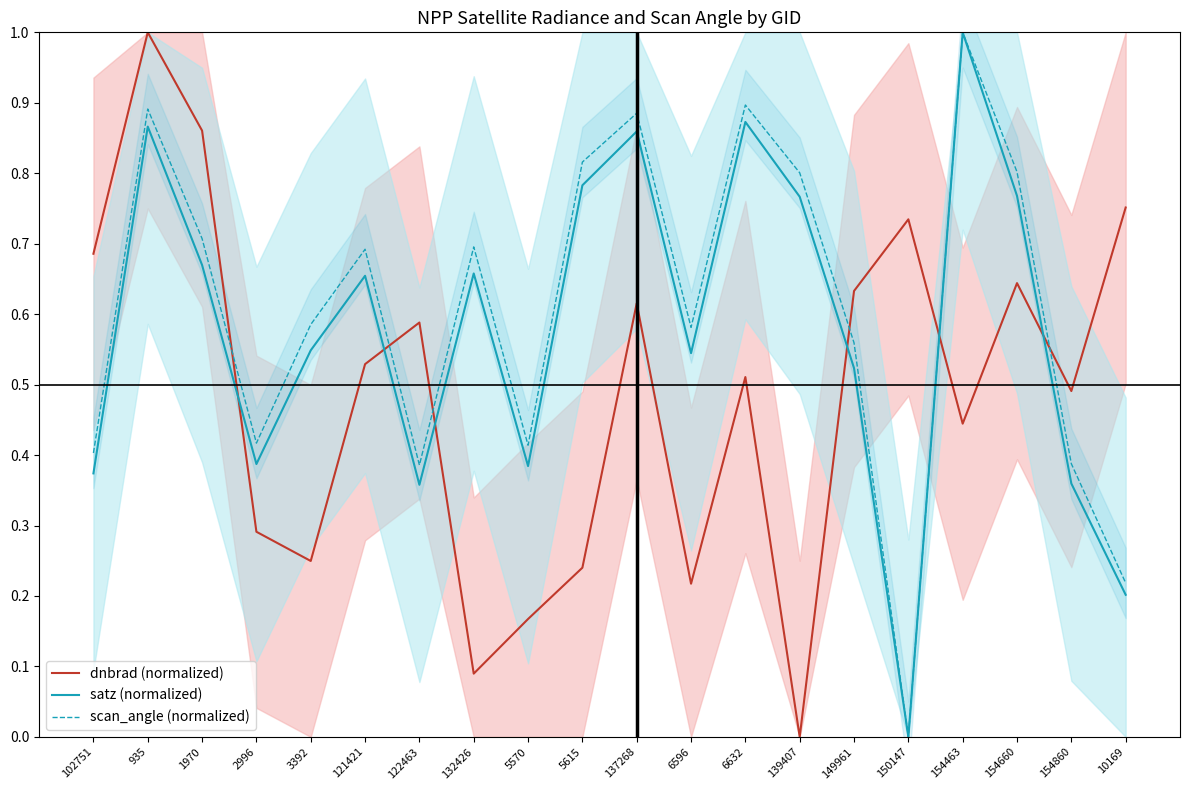

How many data points does each series have?

20